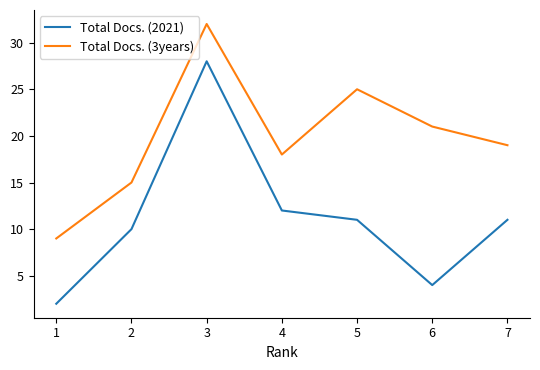

What is the difference between the maximum and minimum values in the Total Docs. (3years) series?

23